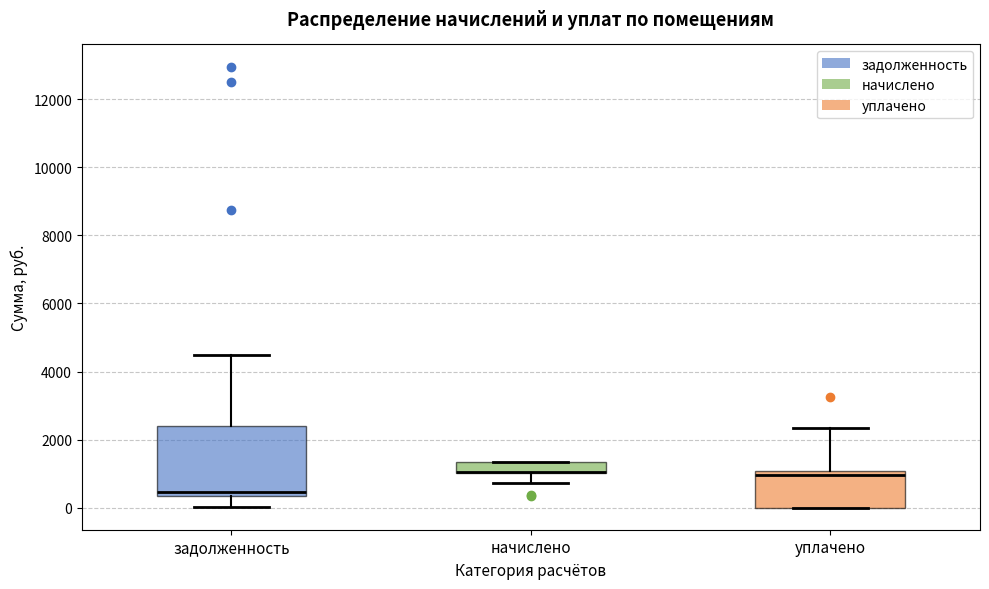

Comparing the boxes themselves (not the whiskers), which one is the tallest?

задолженность